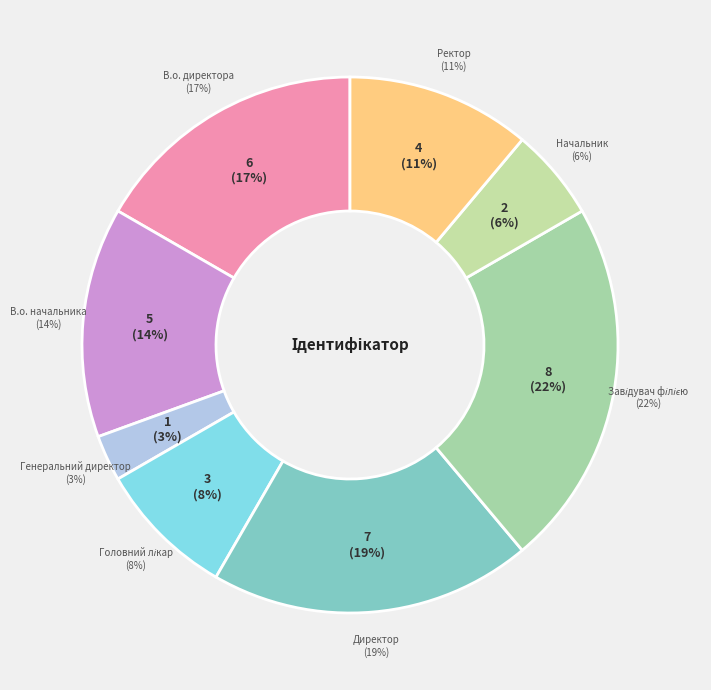

To the nearest percent, what percentage of the pie is Завідувач філією?

22%